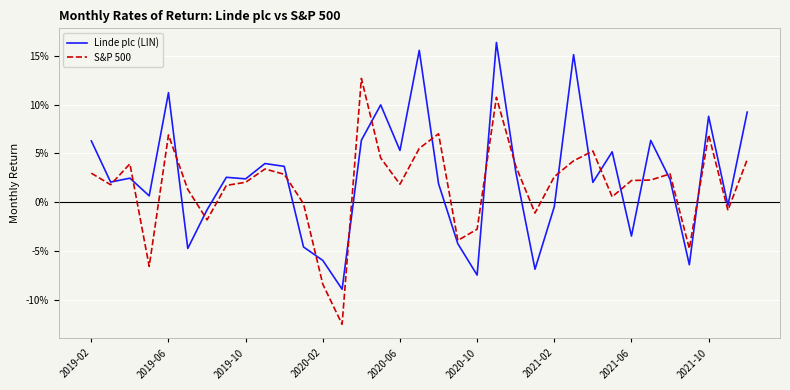

Which series has the largest range (max minus min)?

Linde plc (LIN)